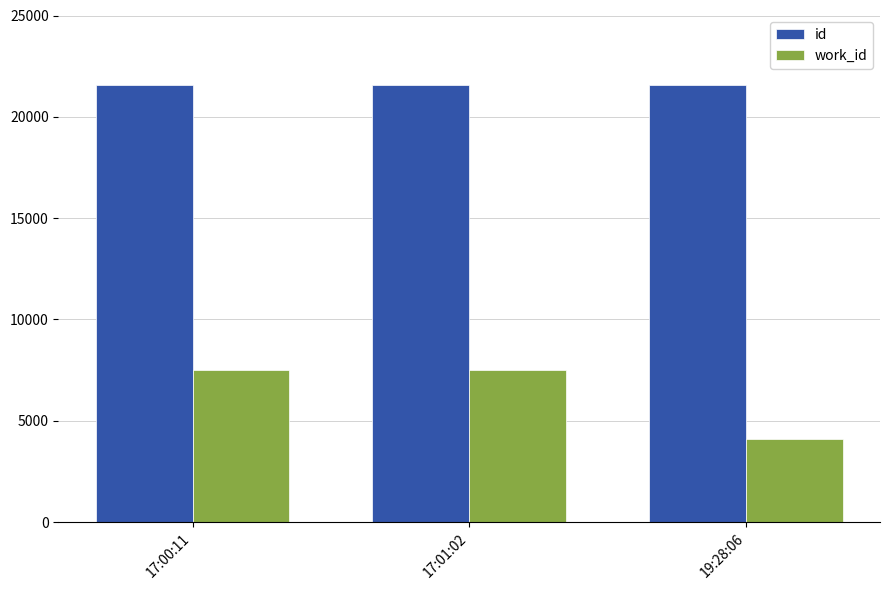

What is the label of the 1st bar from the right?

19:28:06